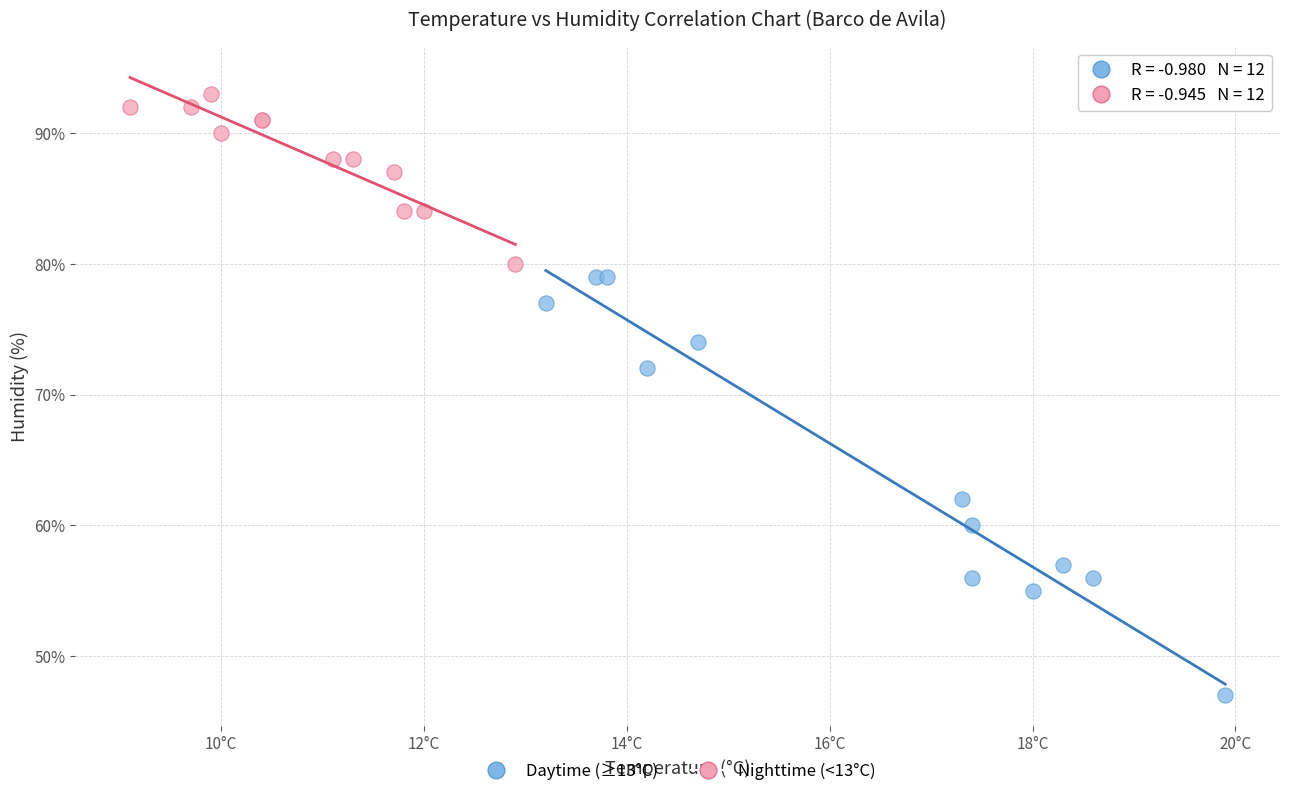

Which series has the largest Y range (max minus min)?

Daytime (≥13°C)